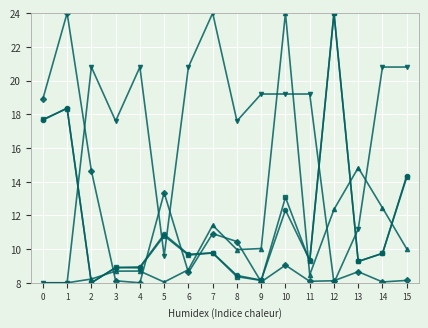

What is the total value across all series at 2?

59.7